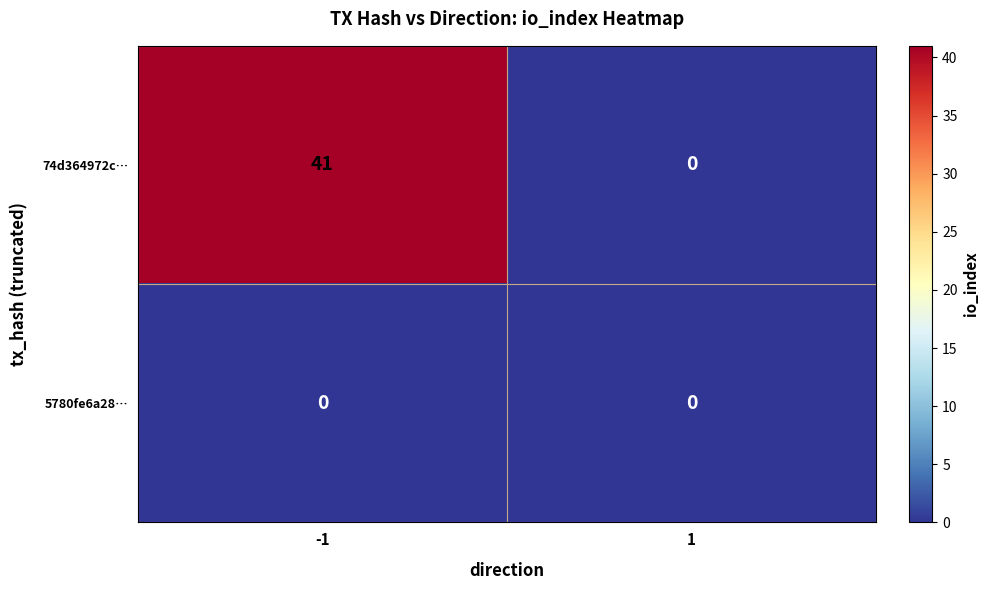

What is the maximum value shown in the chart?

41